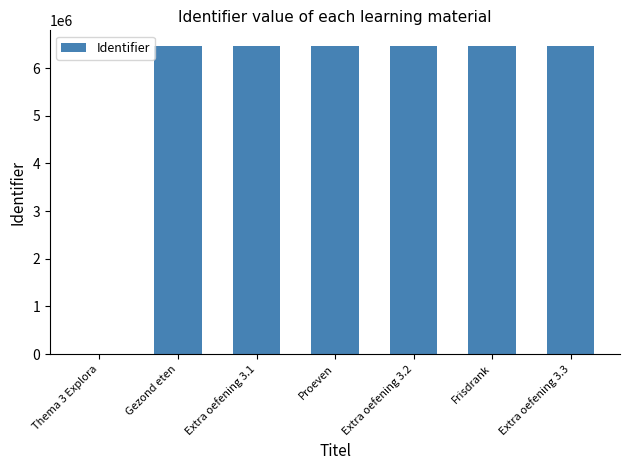

Which has a higher value, Thema 3 Explora or Extra oefening 3.1?

Extra oefening 3.1